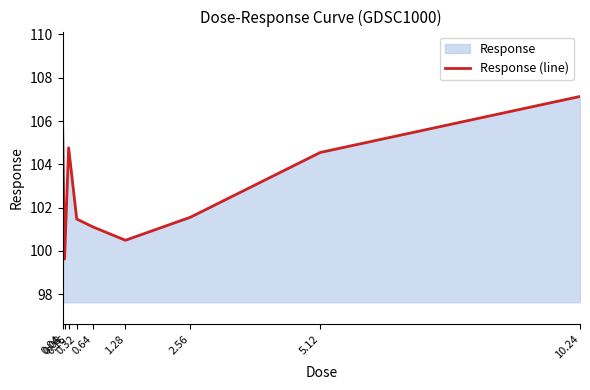

What is the value of the 1st point from the left?

106.2